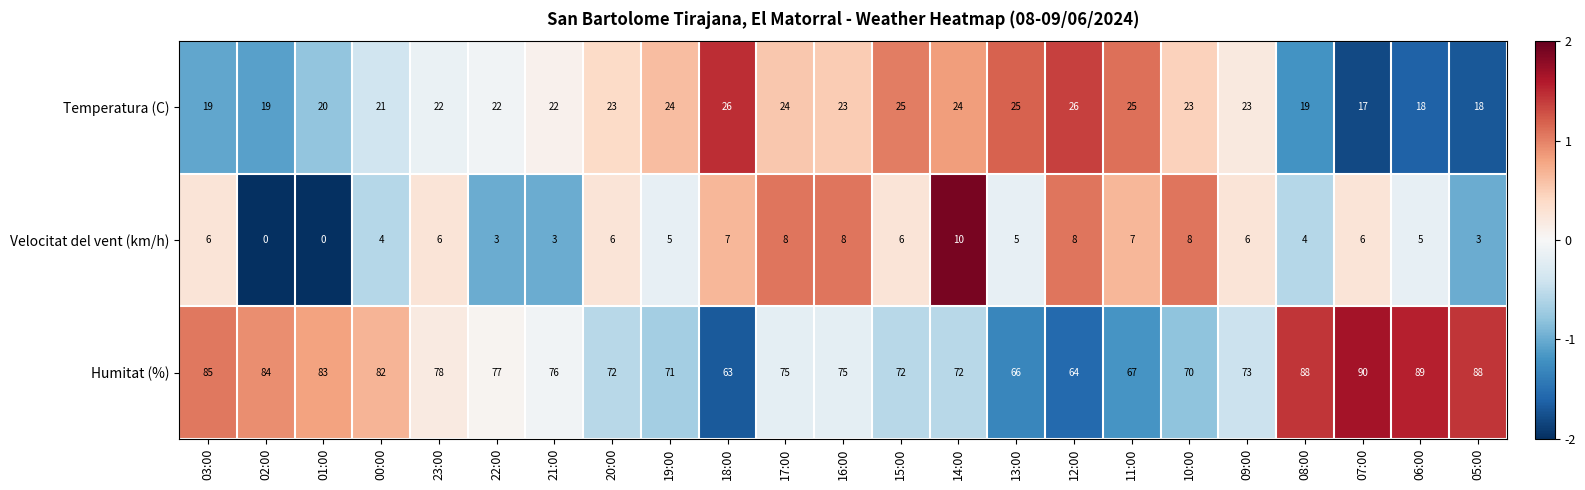

What is the greatest value displayed?

90